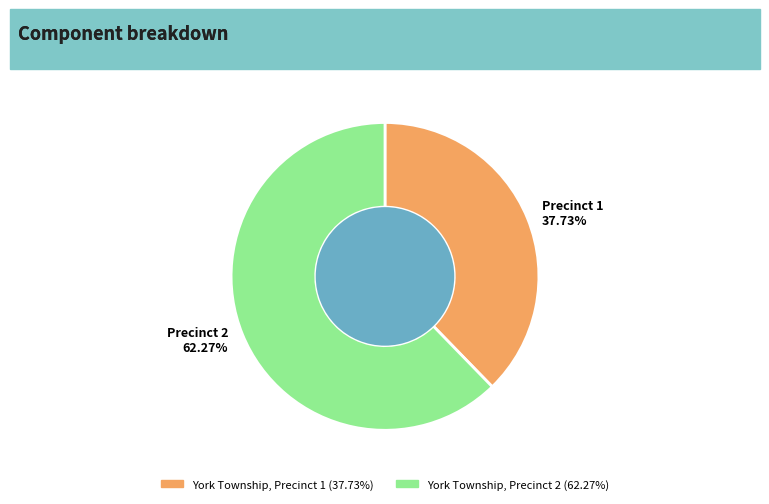

To the nearest percent, what is the difference between the largest and smallest slice percentages?

25%